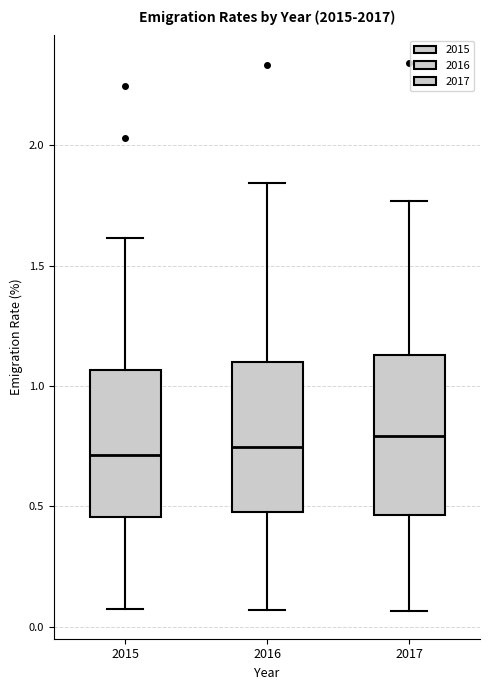

Reading left to right, read every box against the y-axis: the position of its median line, the range the box covers, and the ends of its whiskers. The values are not printed on the chart, so give them approximately, as read against the axis.

2015: median 0.70, box 0.45 to 1.05, whiskers 0.05 to 1.60
2016: median 0.75, box 0.50 to 1.10, whiskers 0.05 to 1.85
2017: median 0.80, box 0.45 to 1.15, whiskers 0.05 to 1.75